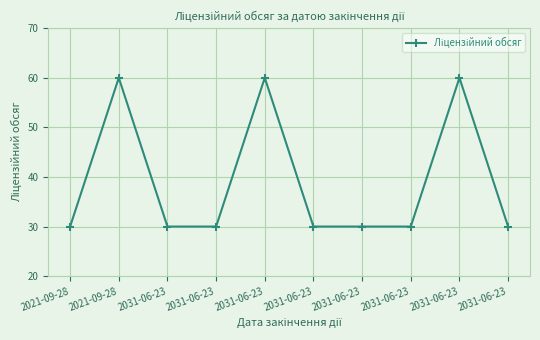

How many data points does each series have?

10